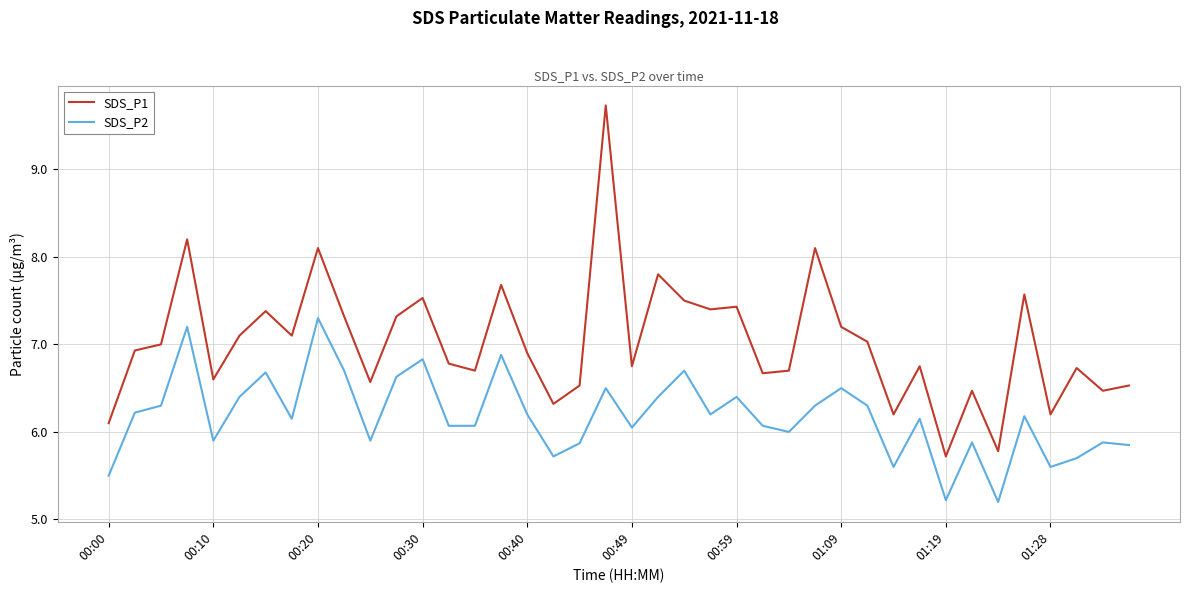

Which series has the widest spread of values?

SDS_P1